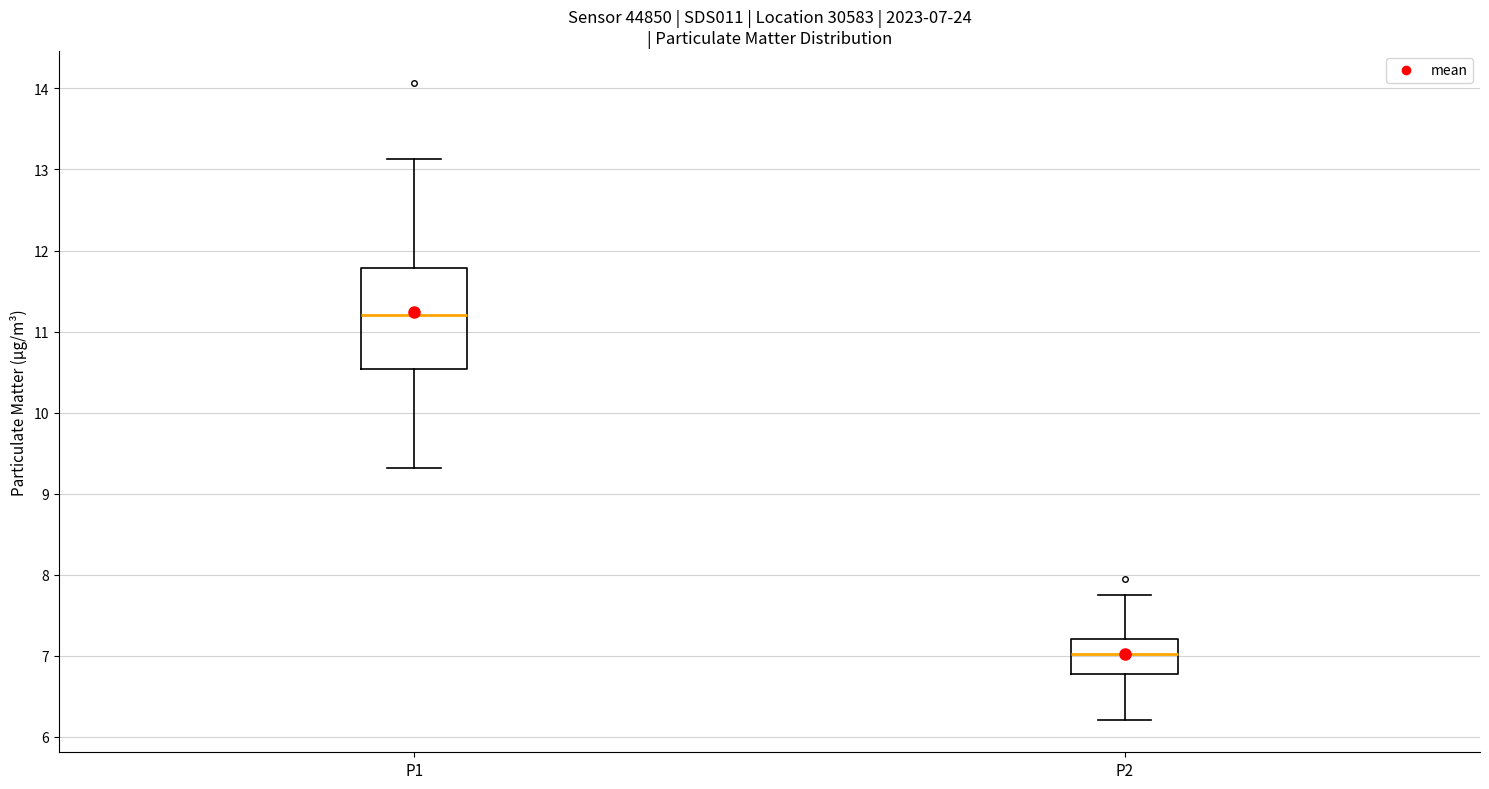

Comparing the boxes themselves (not the whiskers), which one is the tallest?

P1